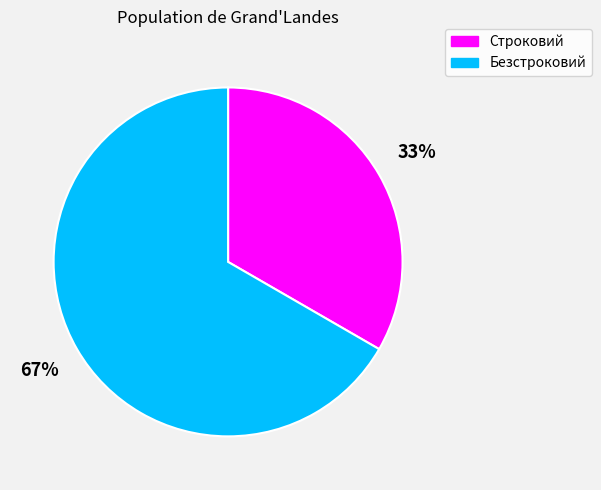

Which slice is the largest?

Безстроковий